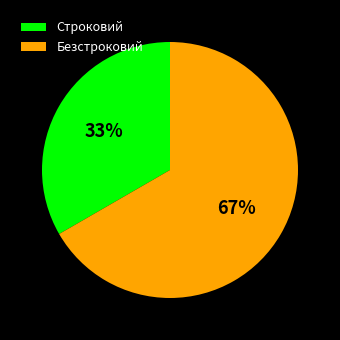

What is the ratio of the value at Безстроковий to the value at Строковий?

2.0